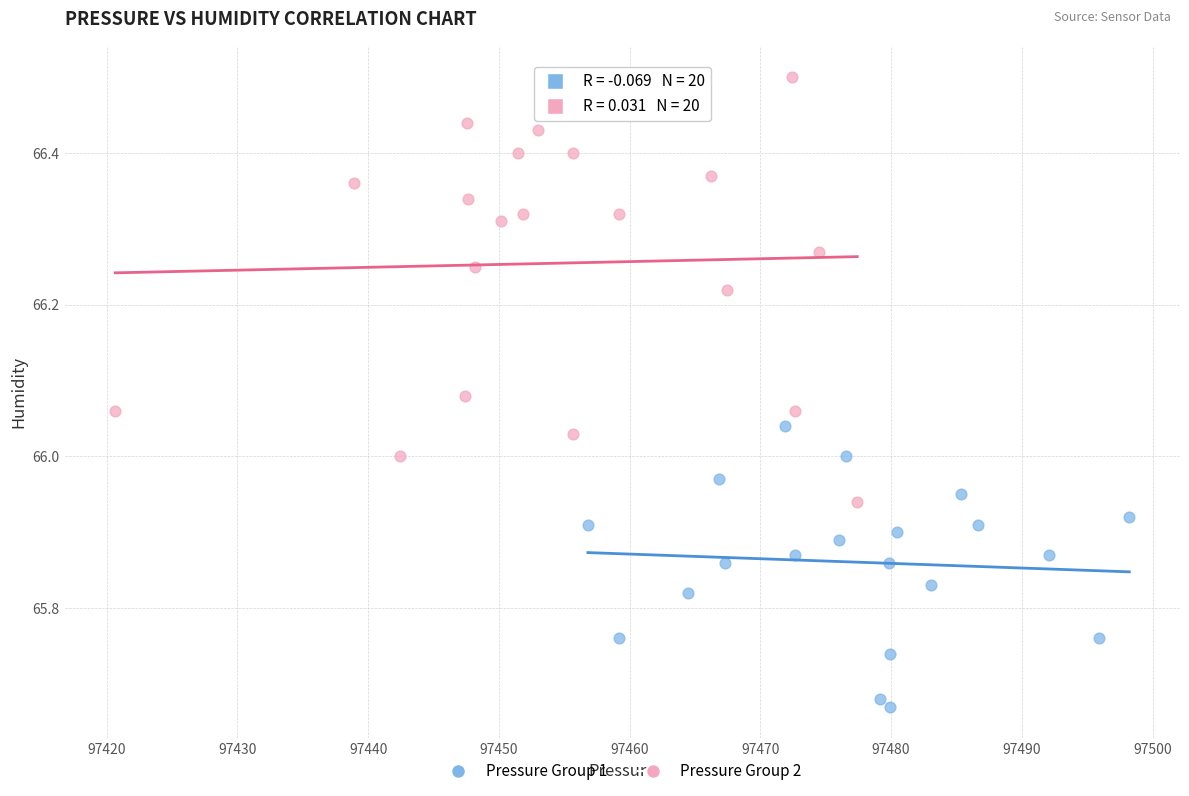

Which series has the widest spread of Y values?

Pressure Group 2